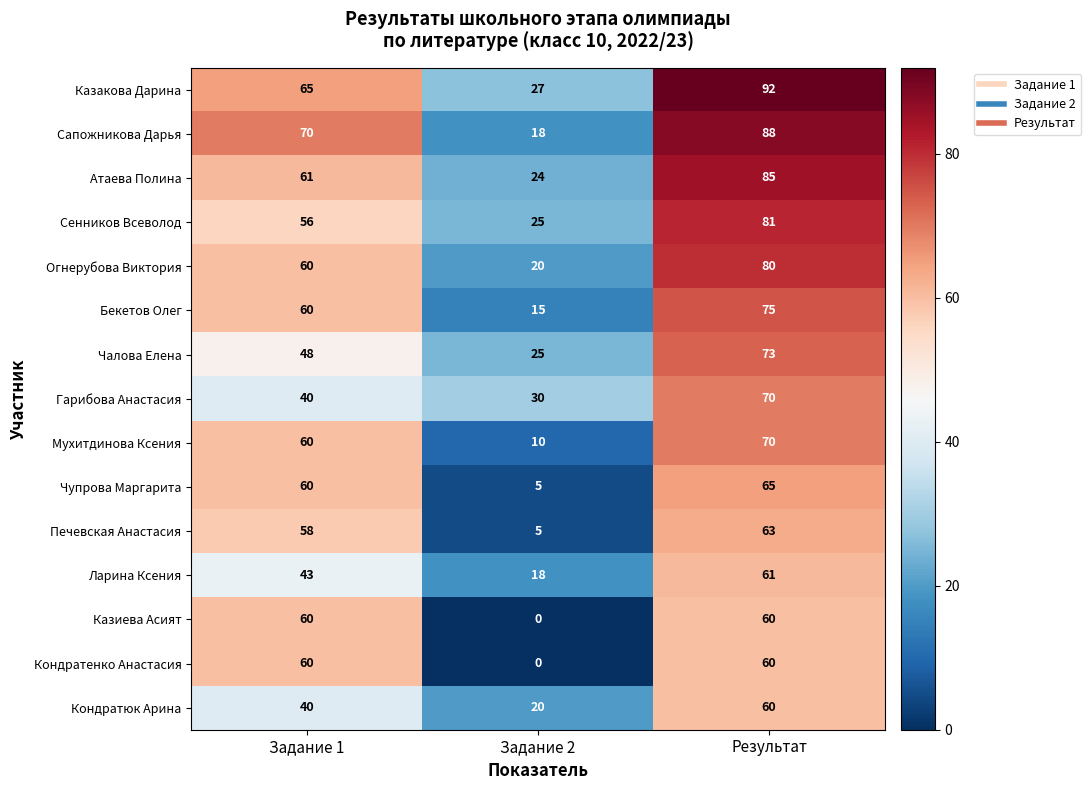

What is the average value of the Атаева Полина series?

57